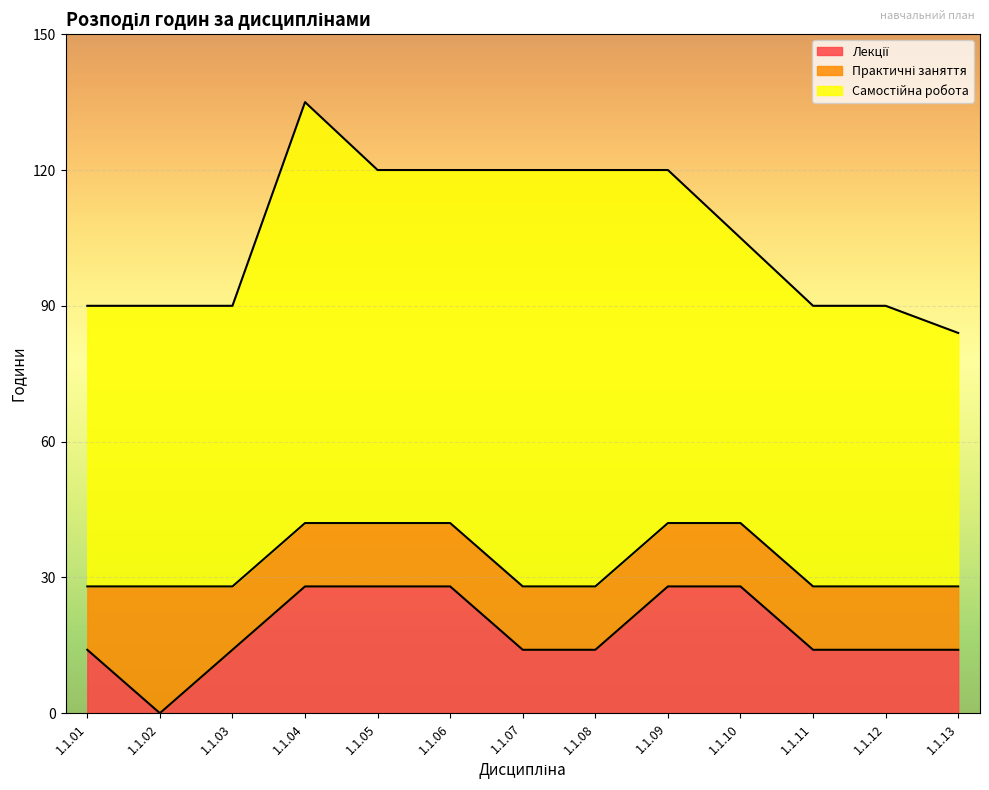

Between 1.1.07 and 1.1.08, which is larger?

1.1.07